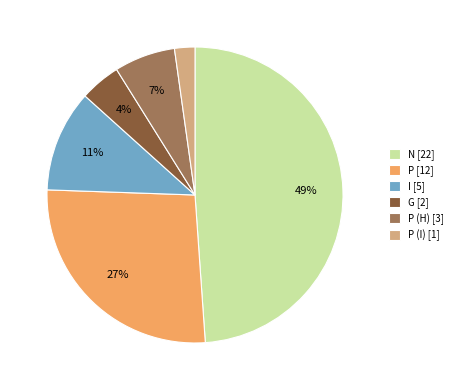

Which category has the biggest portion of the pie?

N [22]